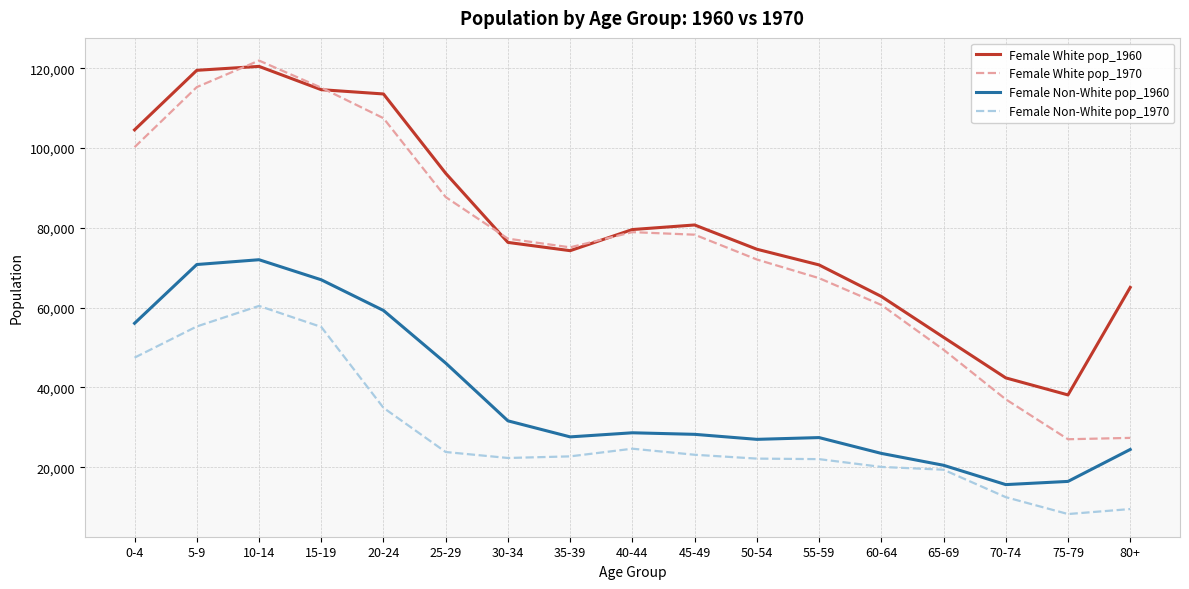

What is the difference between the maximum and minimum values in the Female Non-White pop_1960 series?

56358